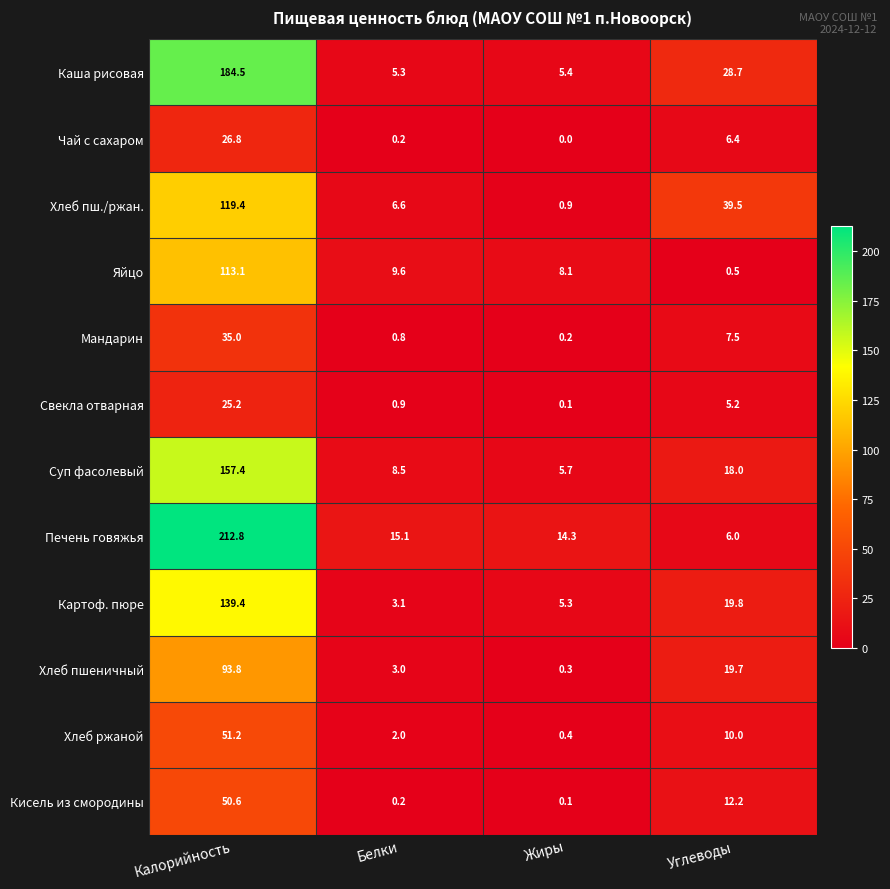

Read the Хлеб пш./ржан. value at Углеводы.

39.5